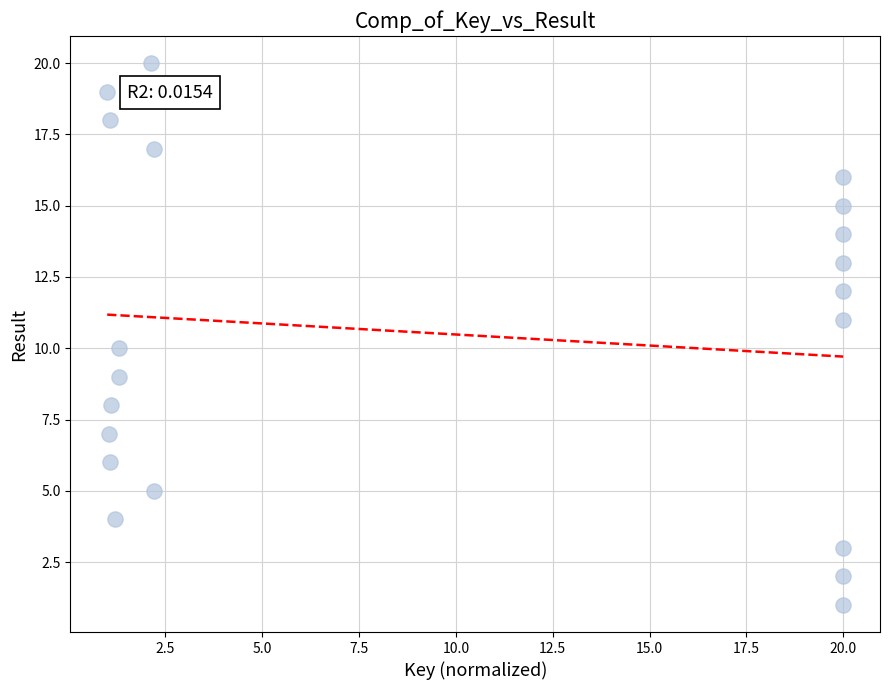

What is the range of Y values (max minus min)?

19